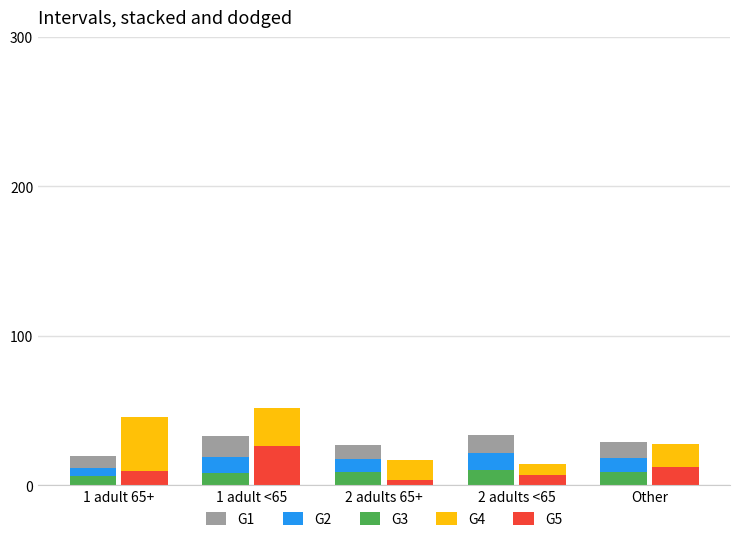

What is the difference between the second highest and minimum values in the G3 series?

2.9